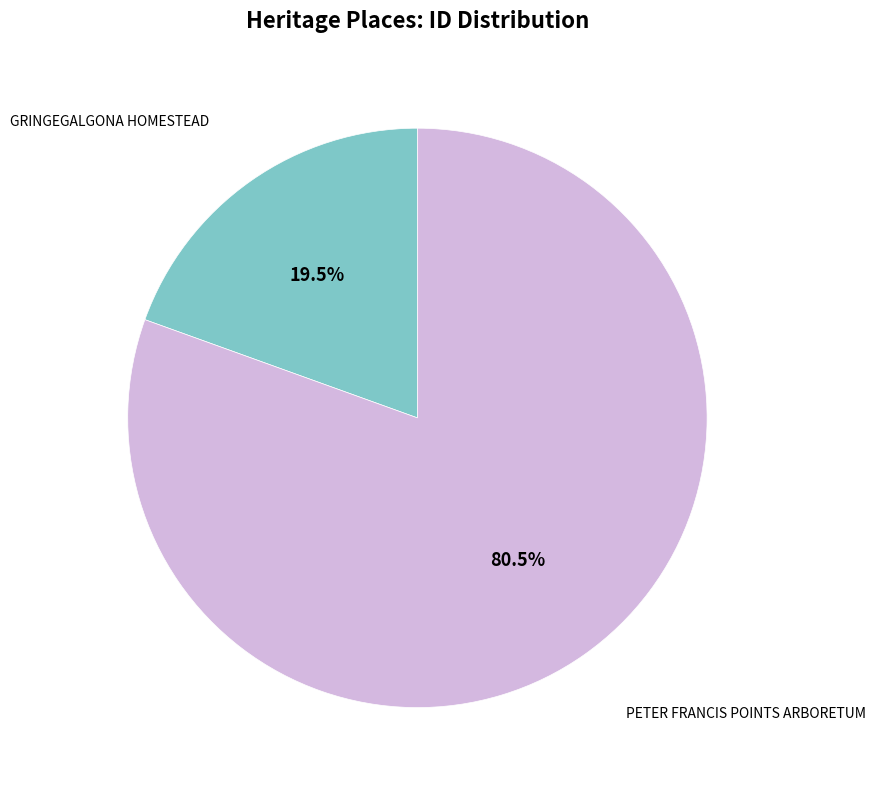

Does any single category account for the majority?

Yes